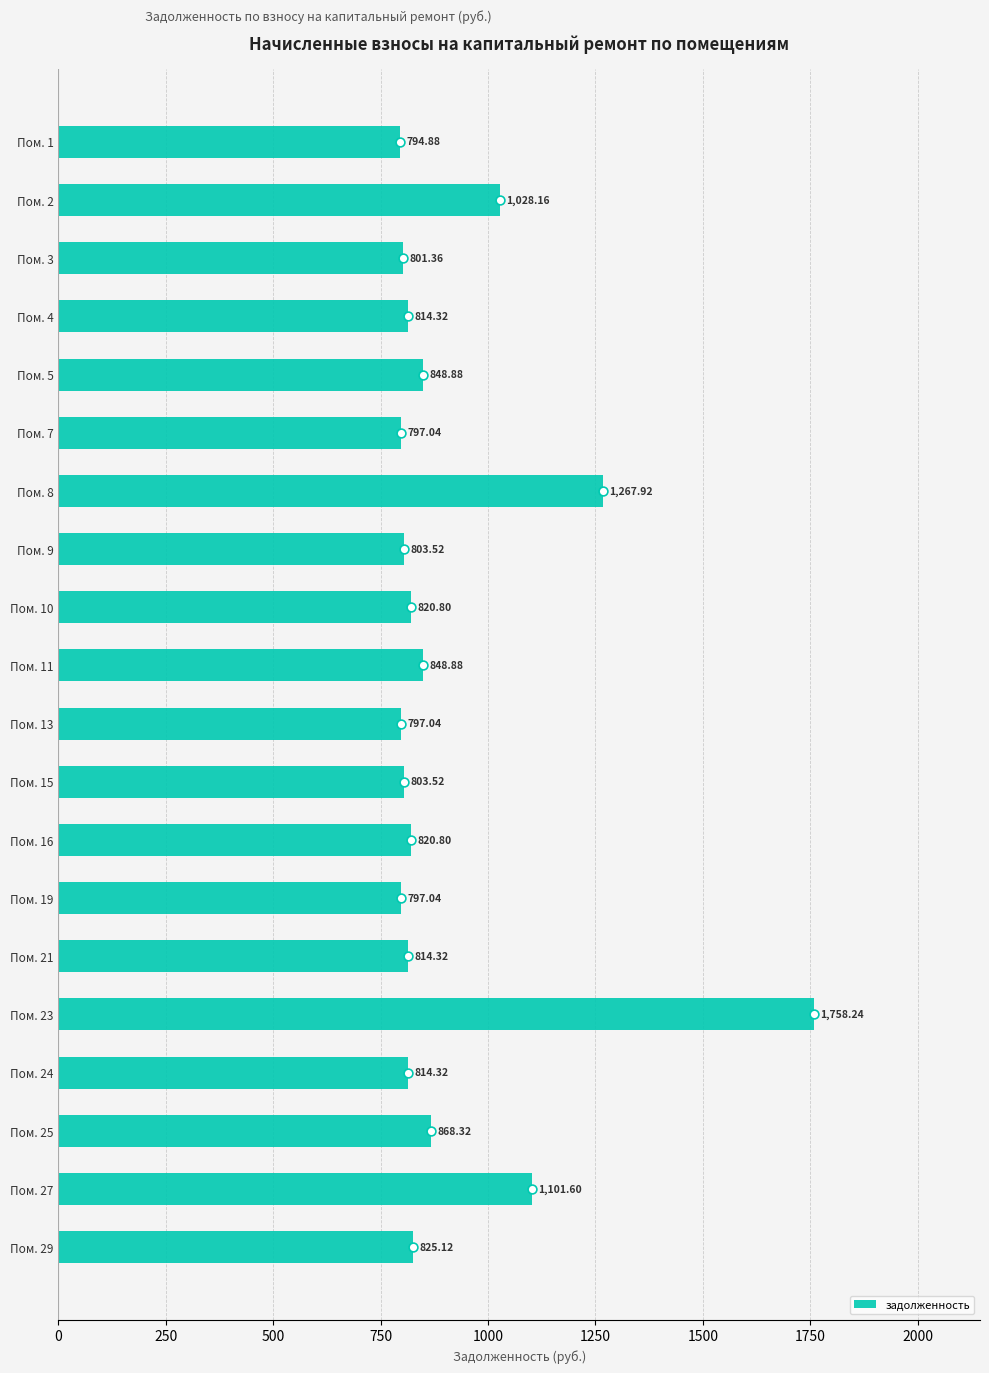

What is the sum of all задолженность values?

18226.1